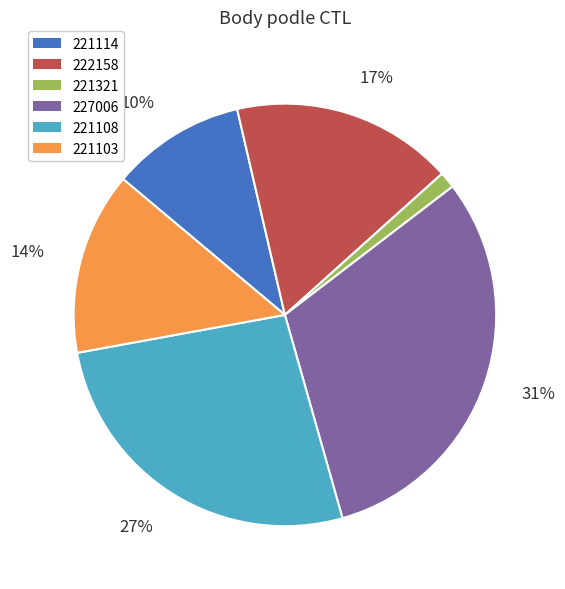

What is the ratio of the value at 222158 to the value at 221114?

1.7